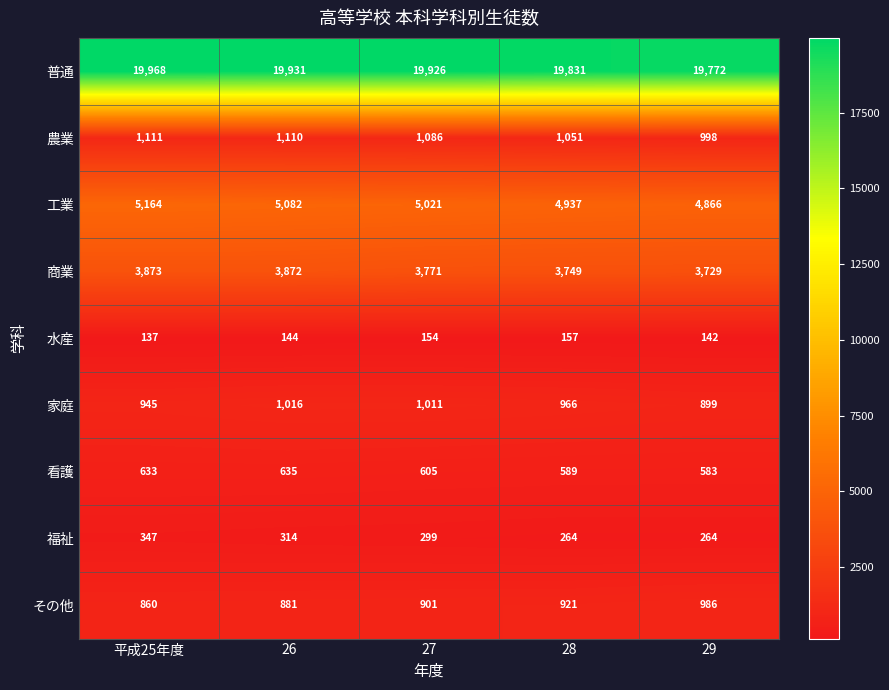

What is the sum of the 家庭 values at 28 and 26?

1982